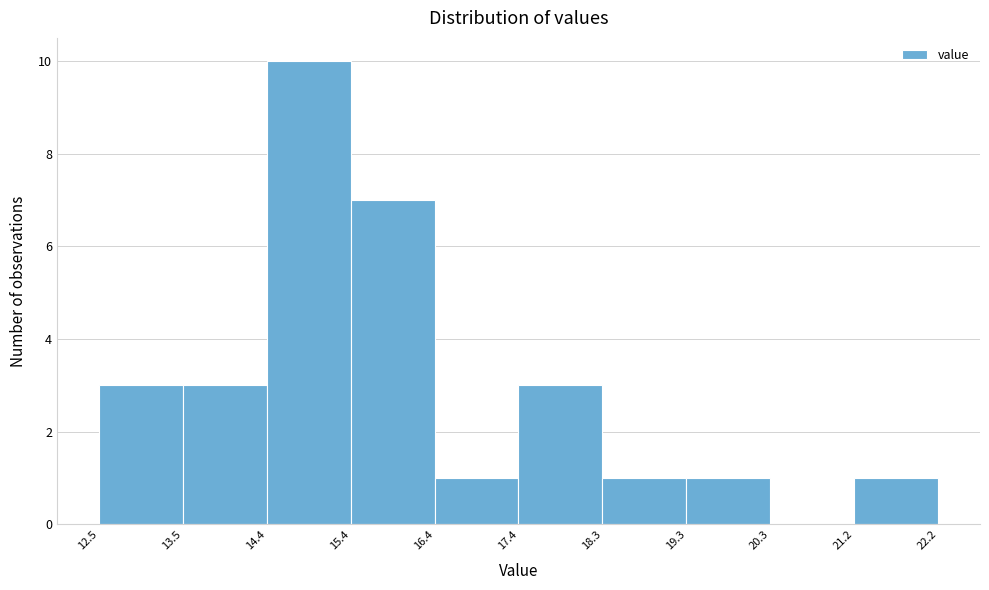

Over which range of the x-axis is the bar tallest?

14.4 to 15.4